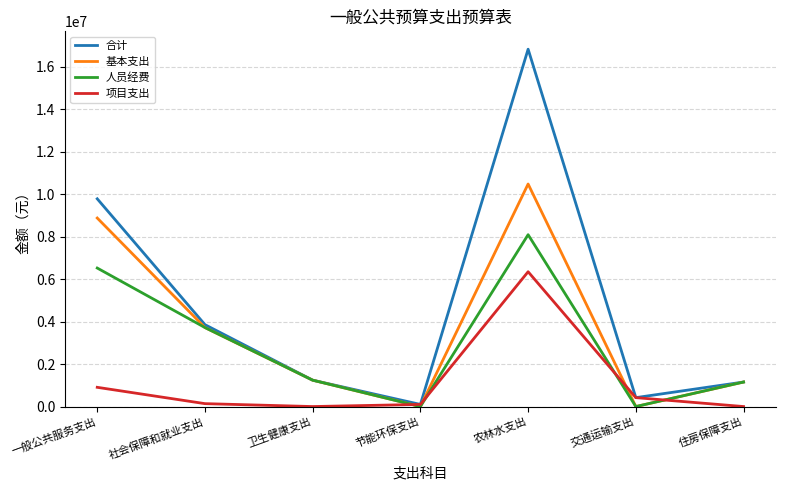

What is the greatest value displayed?

16827826.0